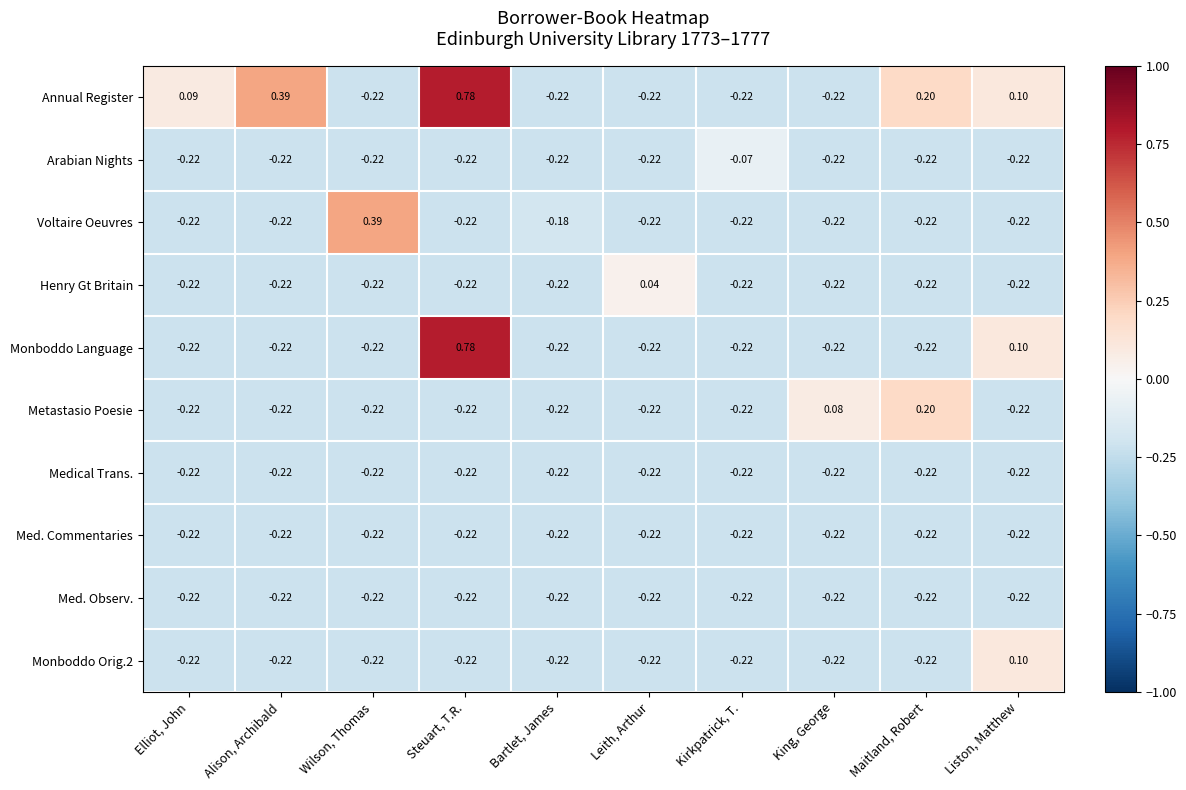

At which category does the chart reach its peak across all series?

Steuart, T.R.